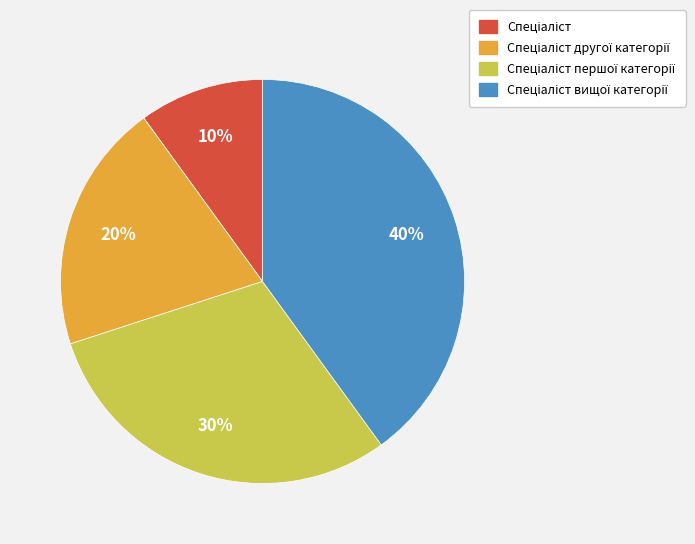

Is there a majority slice in this chart?

No